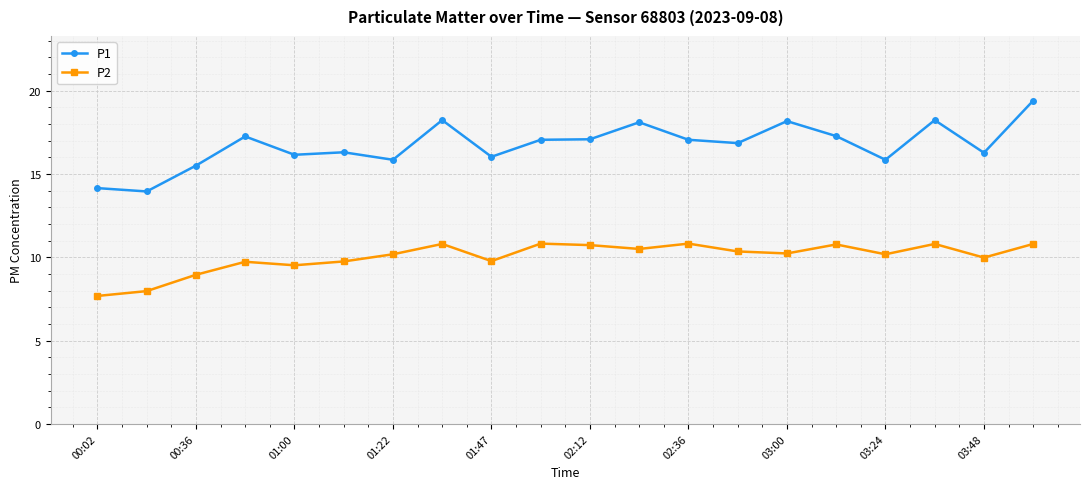

True or false: P1 has more than 0 points higher than both neighbors.

True